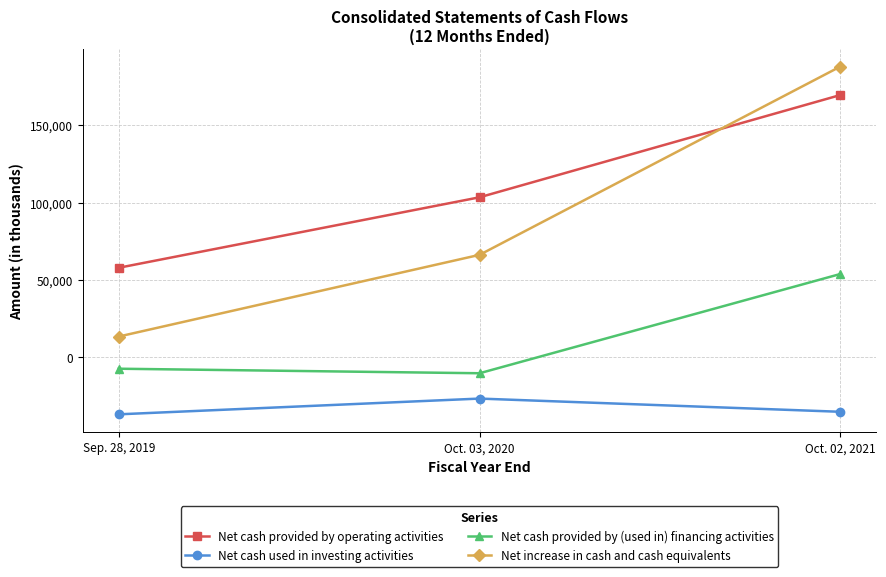

Is the value of Net cash provided by (used in) financing activities at Oct. 02, 2021 greater than the value of Net cash used in investing activities at Sep. 28, 2019?

Yes